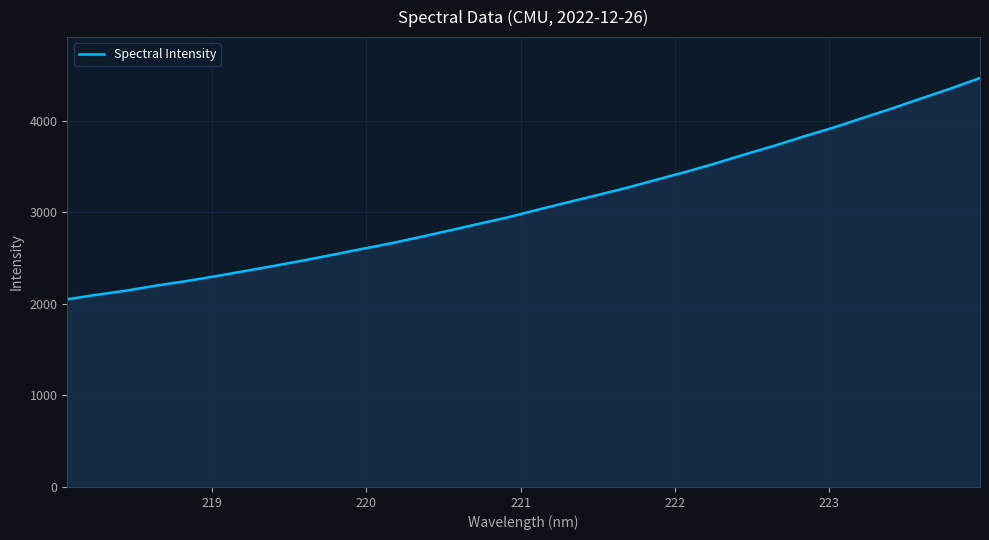

How many lines are shown in the chart?

1